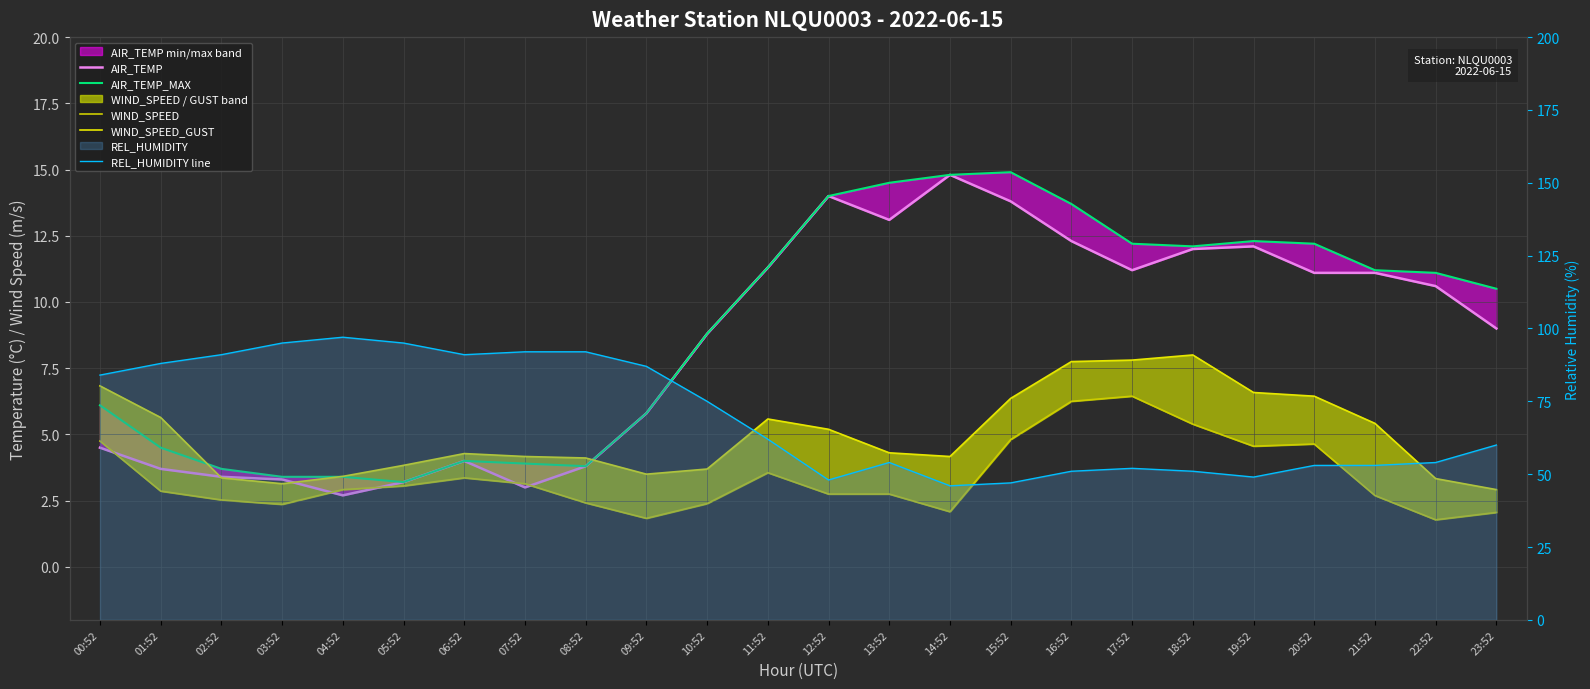

What is the value of the REL_HUMIDITY line point at the 19th from the left?

51.0